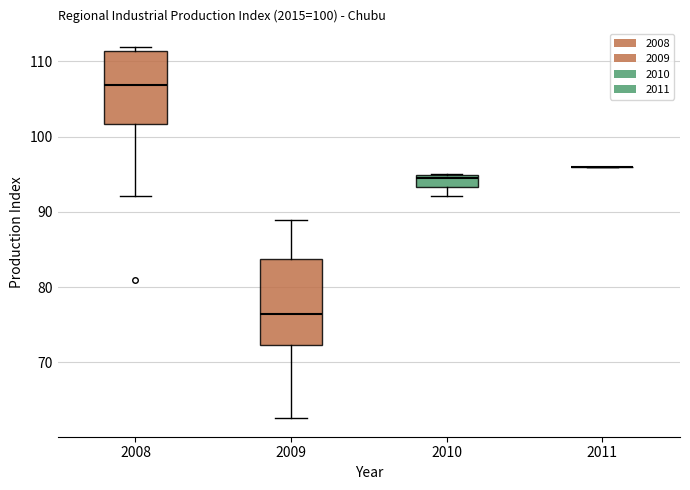

Which box is the tallest, from its lower edge to its upper edge?

2009